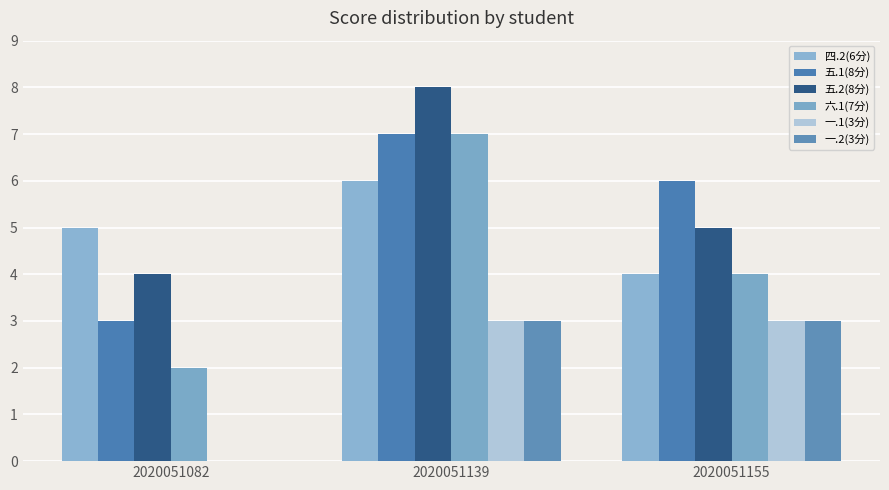

How many positive values does the 一.1(3分) series have?

2